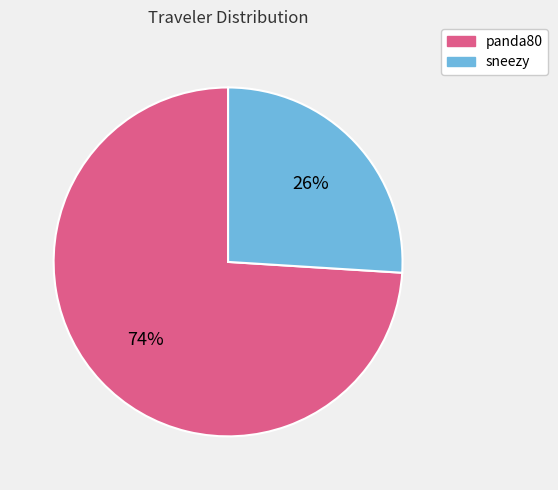

Which slice represents more than half of the pie?

panda80